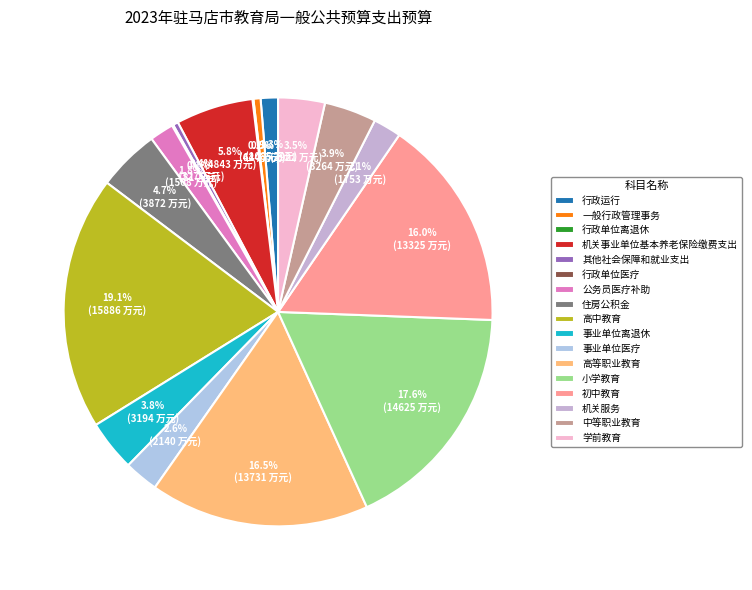

To the nearest percent, what is the difference between the largest and smallest slice percentages?

19%